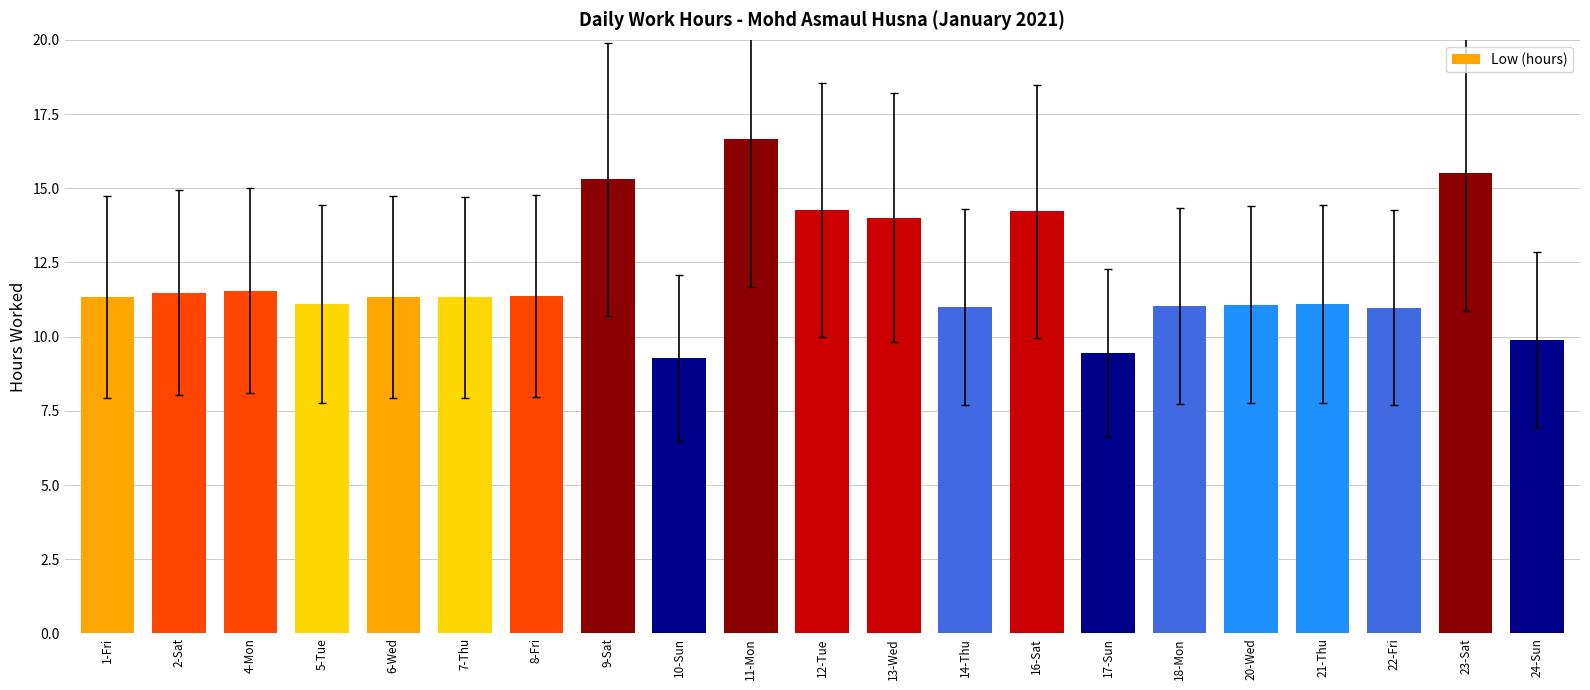

What is the minimum value shown in the chart?

9.3